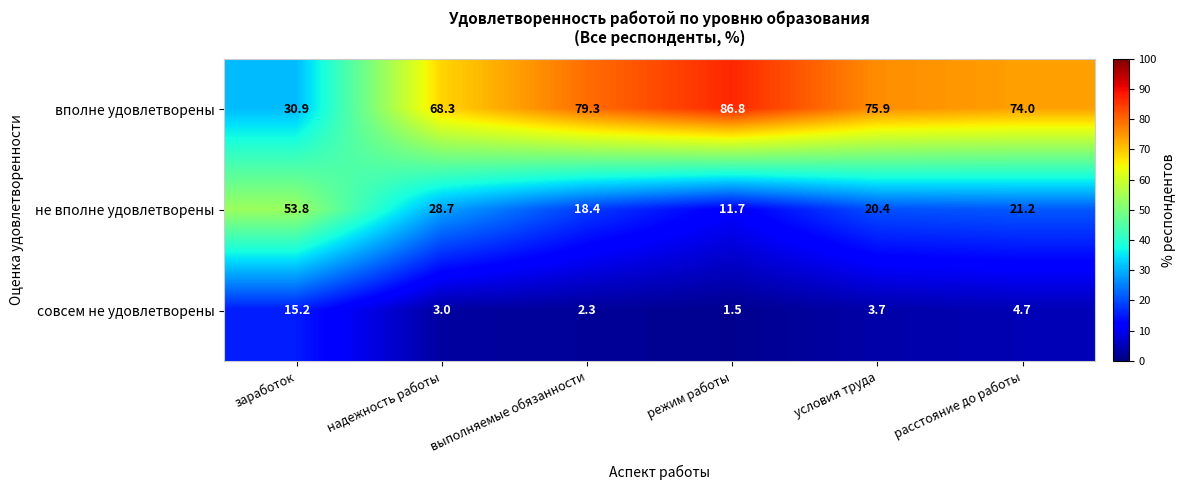

At how many categories does at least one series exceed 64?

5